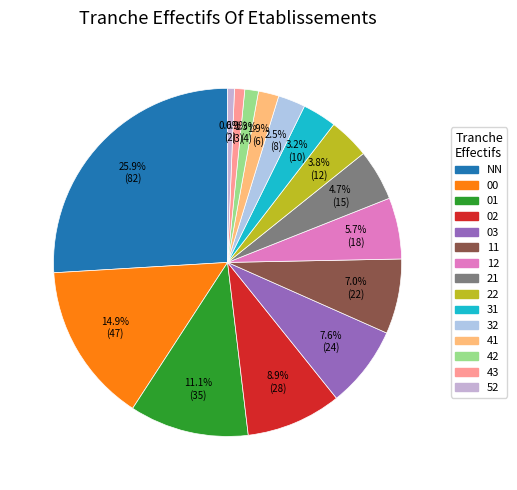

To the nearest percent, what is the combined percentage of 42 and 00?

16%